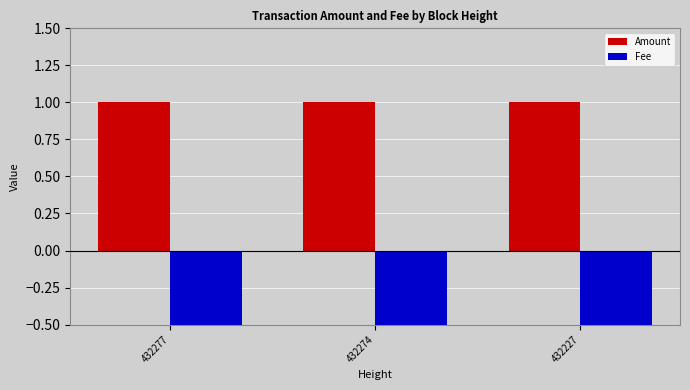

At which category does the chart reach its minimum across all series?

432277